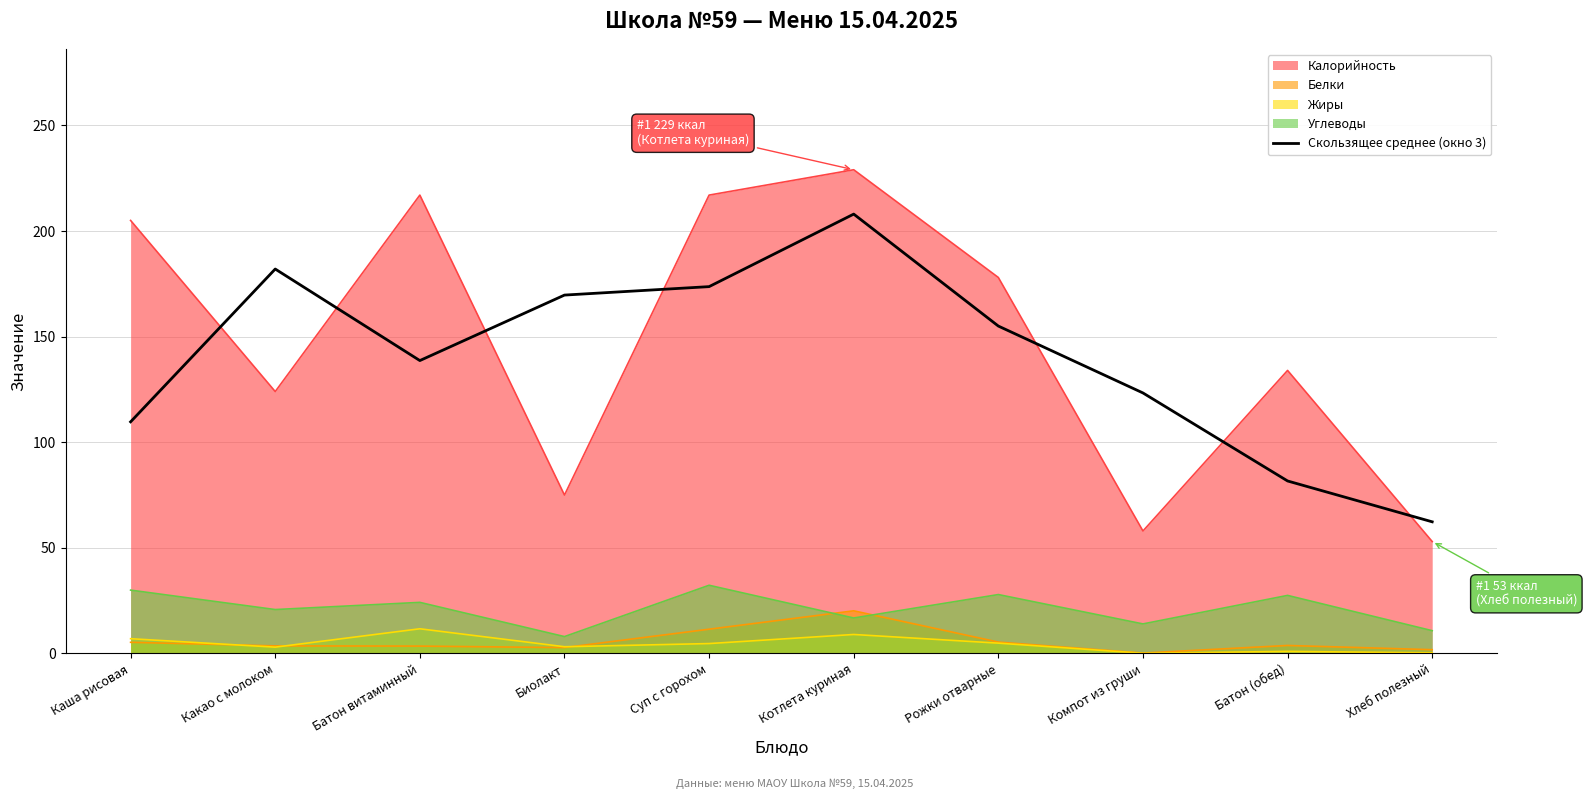

What is the label of the 7th point from the right?

Биолакт